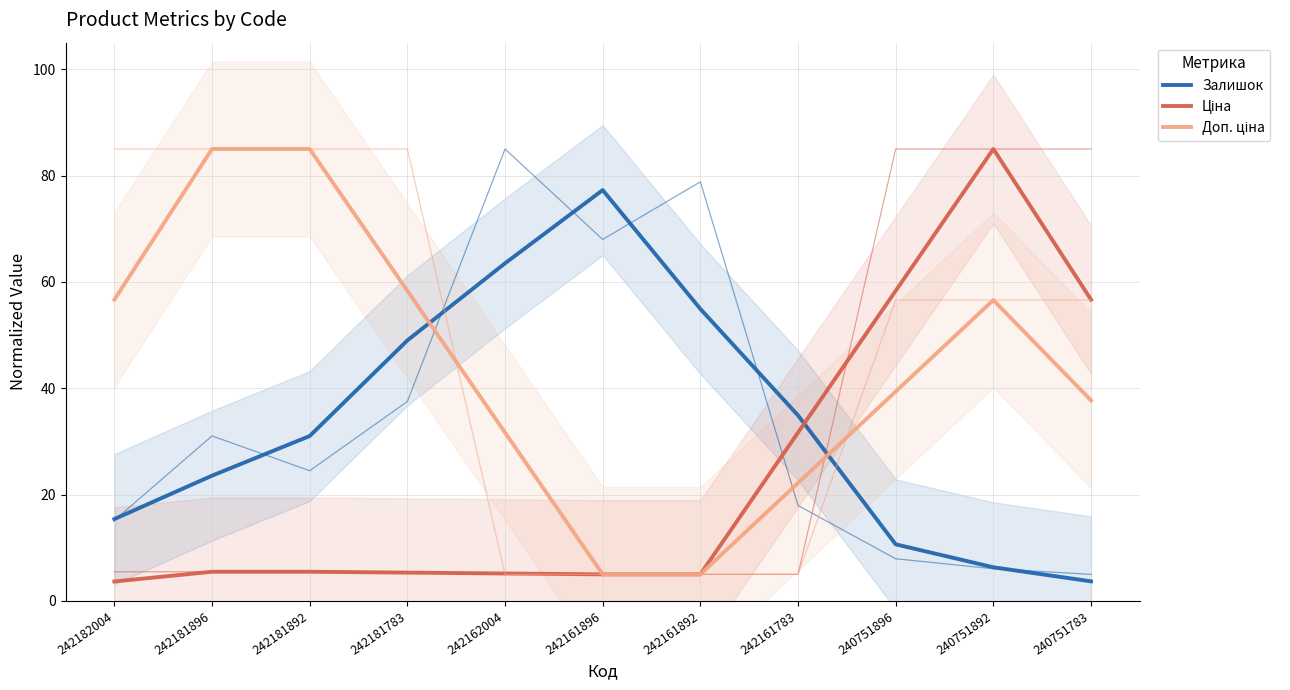

What is the value of the Залишок point at the 5th from the left?

63.5